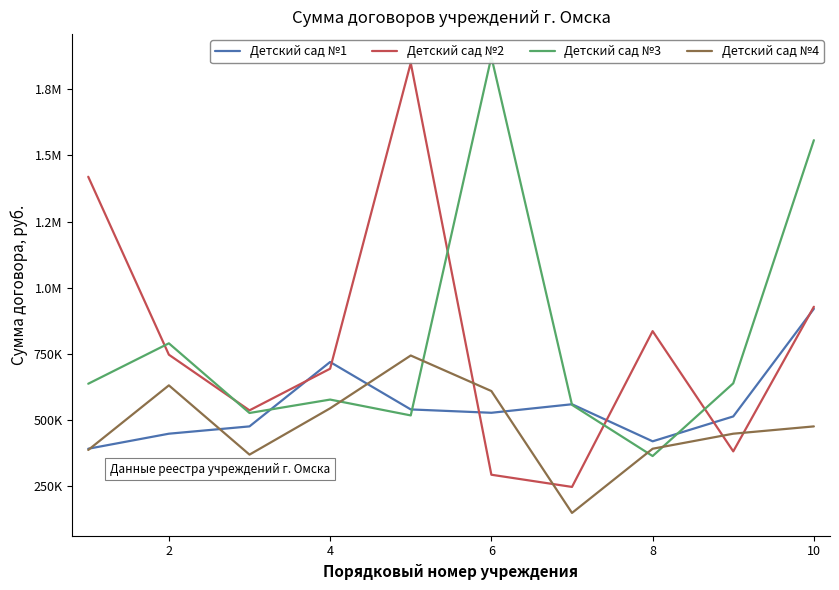

Count the number of categories in the chart.

10